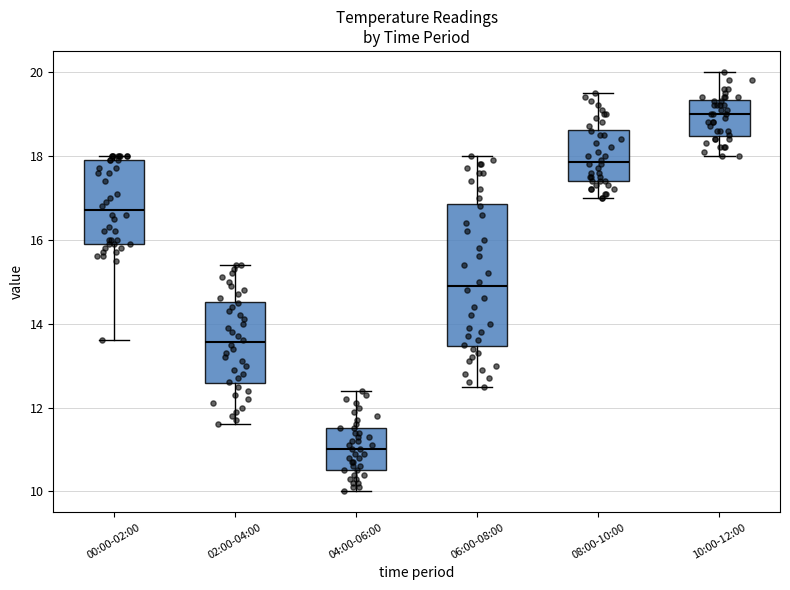

Reading left to right, read every box against the y-axis: the position of its median line, the range the box covers, and the ends of its whiskers. The values are not printed on the chart, so give them approximately, as read against the axis.

00:00-02:00: median 16.8, box 16.0 to 18.0, whiskers 13.6 to 18.0 (just above the box's upper edge)
02:00-04:00: median 13.6, box 12.6 to 14.6, whiskers 11.6 to 15.4
04:00-06:00: median 11.0, box 10.6 to 11.6, whiskers 10.0 to 12.4
06:00-08:00: median 15.0, box 13.4 to 16.8, whiskers 12.6 to 18.0
08:00-10:00: median 17.8, box 17.4 to 18.6, whiskers 17.0 to 19.6
10:00-12:00: median 19.0, box 18.4 to 19.4, whiskers 18.0 to 20.0